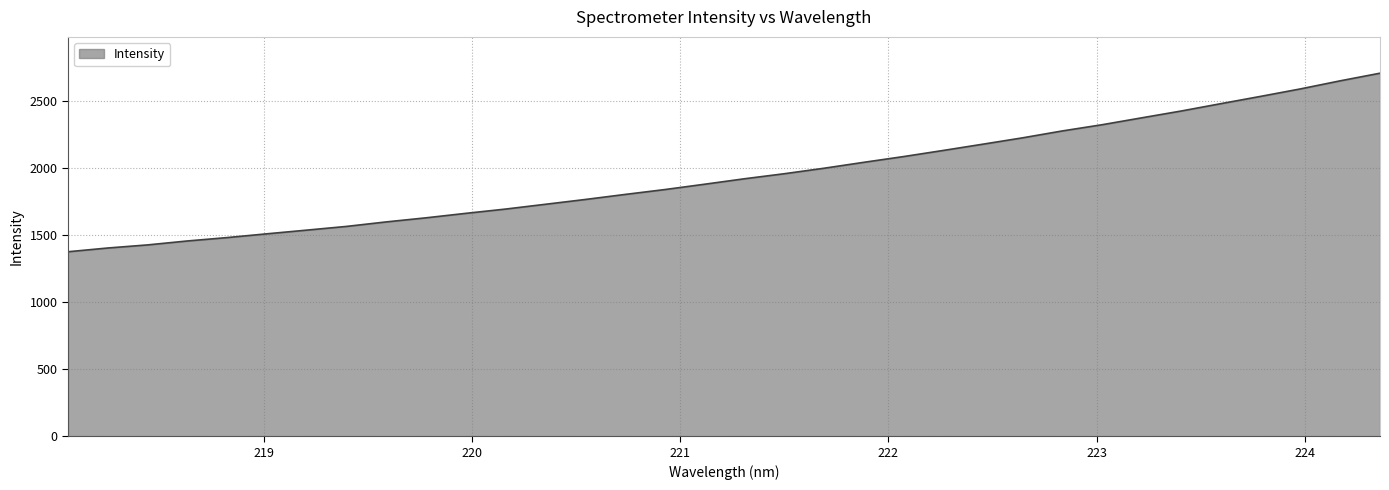

What is the greatest value displayed?

2711.3